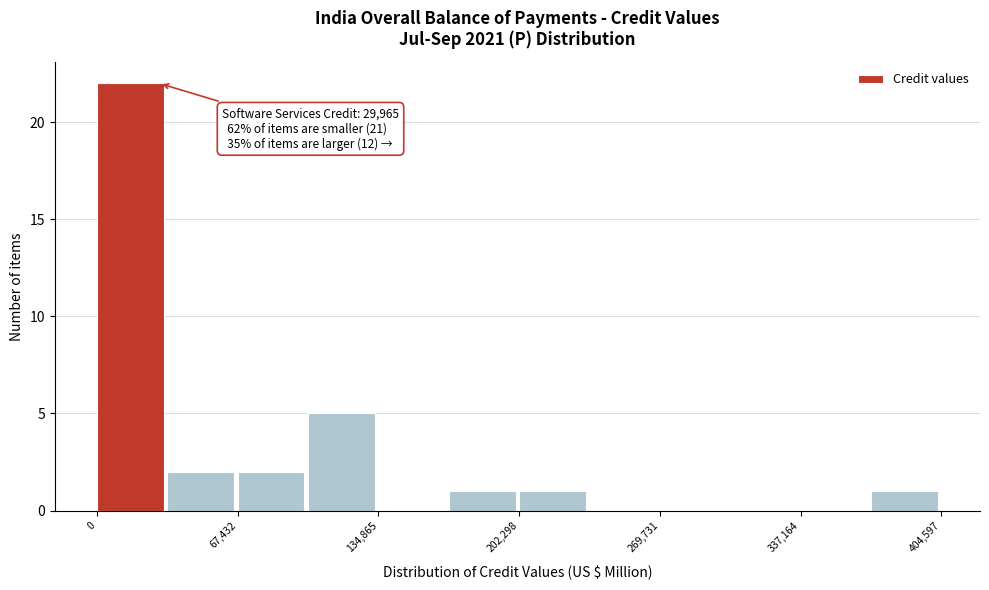

Read against the x-axis, roughly where is the centre of the tallest bar?

20000